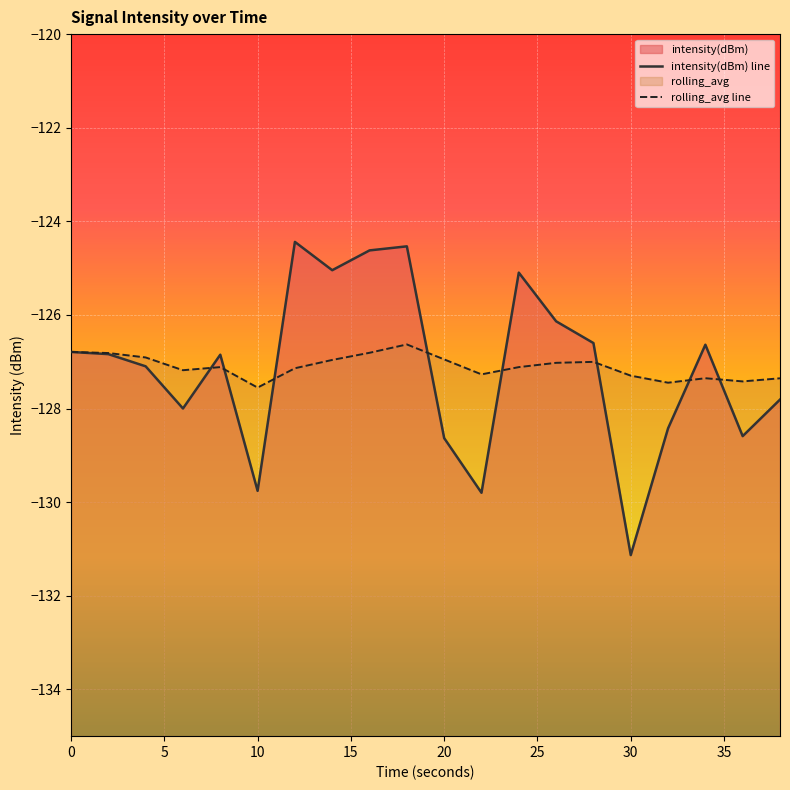

Count the number of categories in the chart.

20